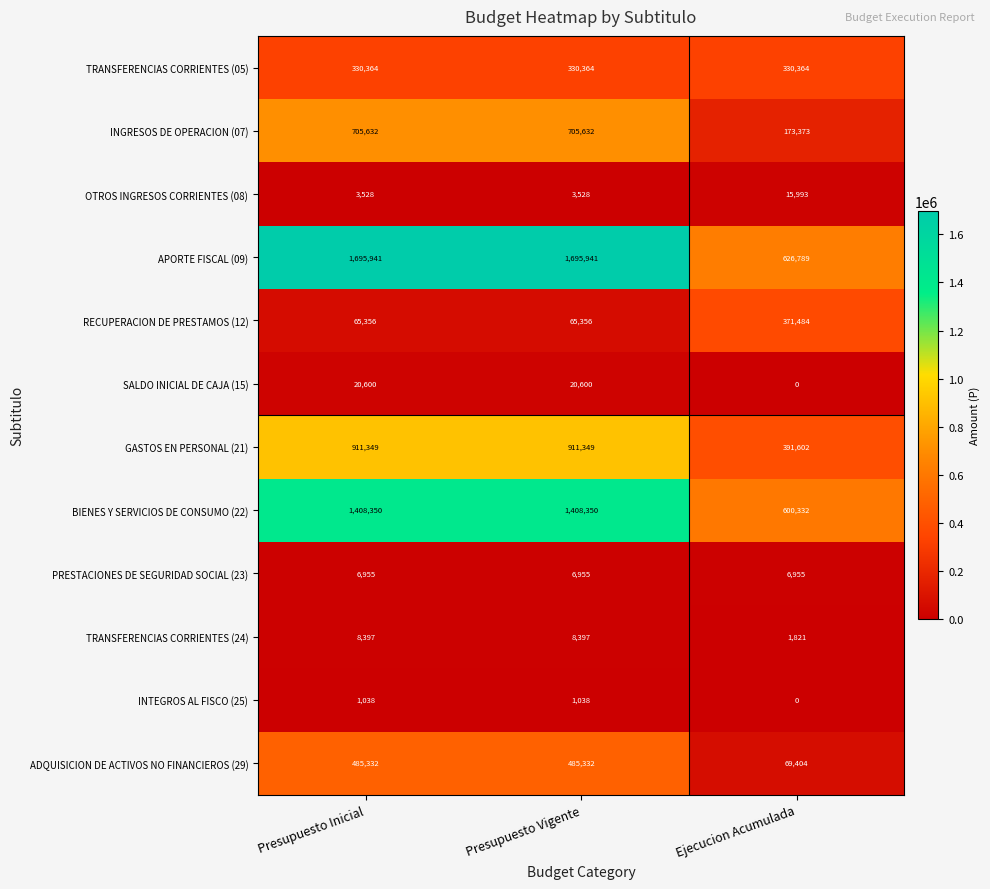

Which series has the largest range (max minus min)?

APORTE FISCAL (09)